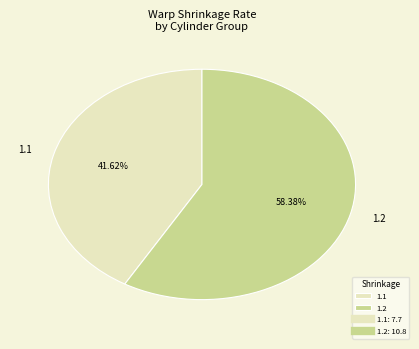

What is the ratio of the value at 1.1 to the value at 1.2?

0.7